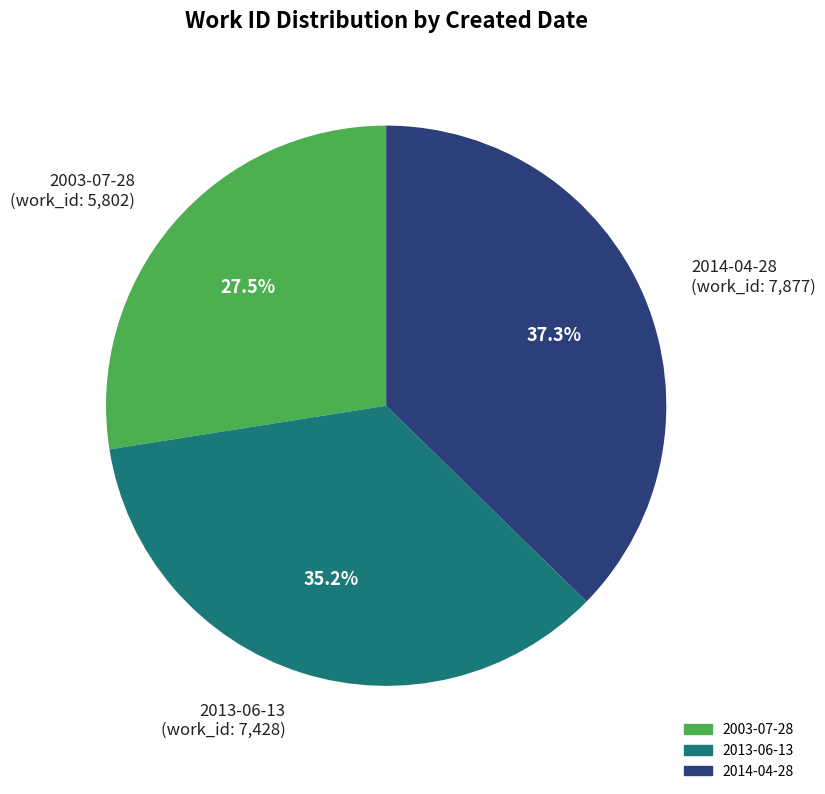

Which slice is the largest?

2014-04-28